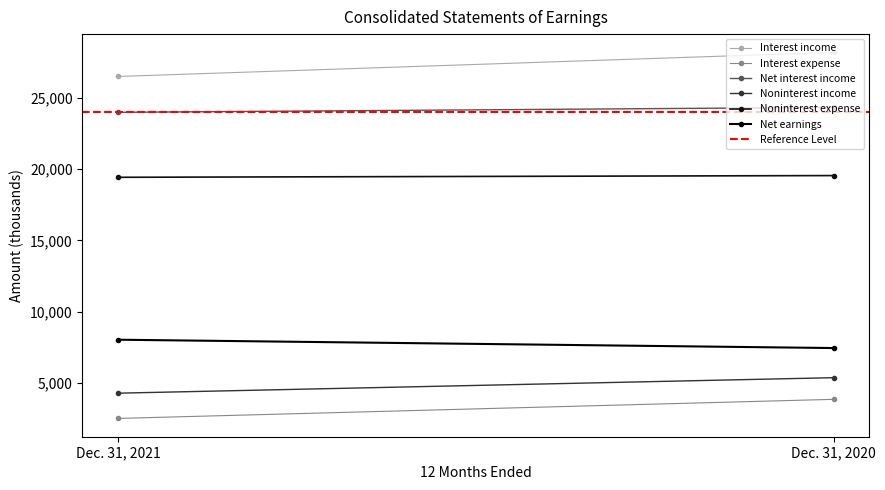

How many lines are shown in the chart?

6